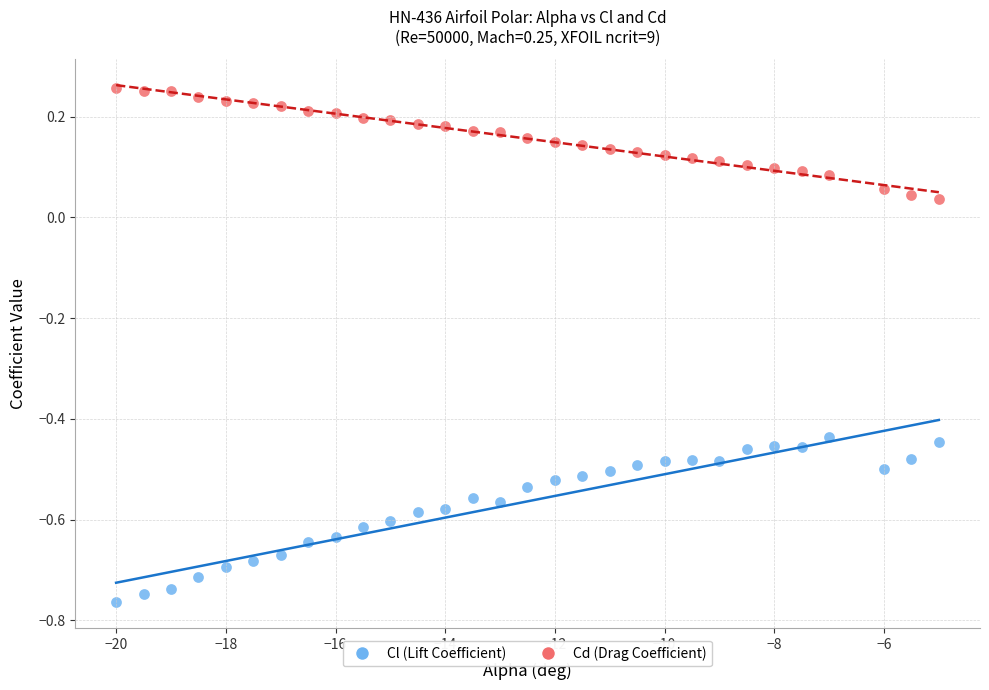

Which series contains the highest Y value?

Cd (Drag Coefficient)